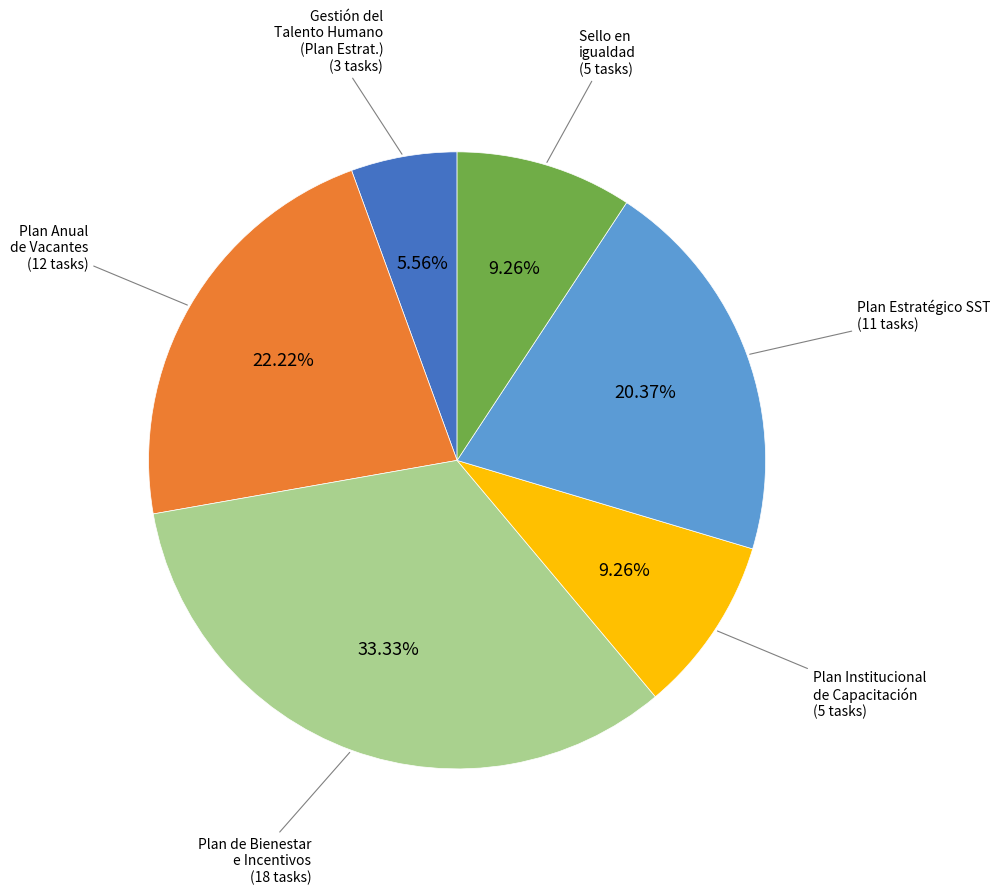

Is there a majority slice in this chart?

No